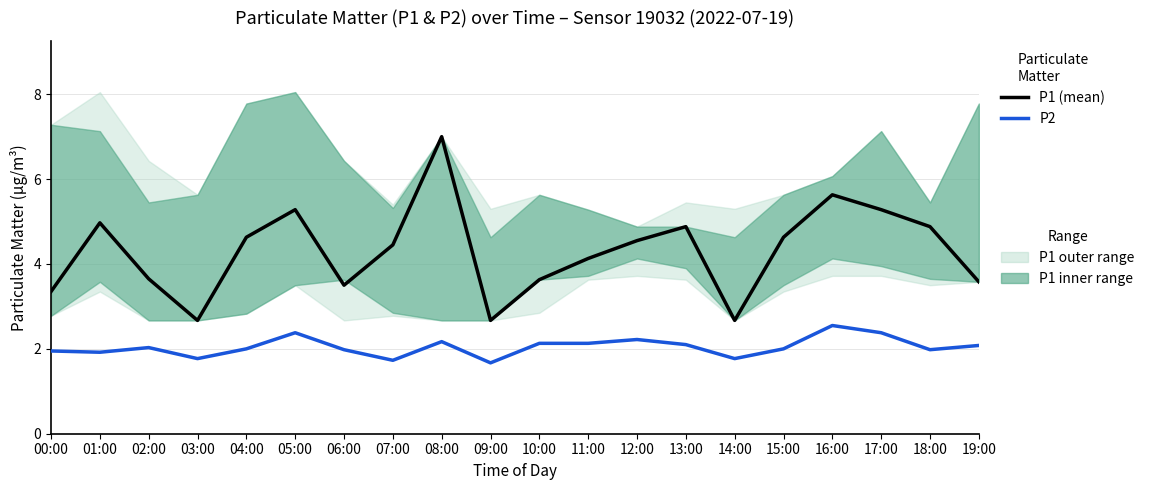

What is the value of the P2 point at the 6th from the left?

2.4